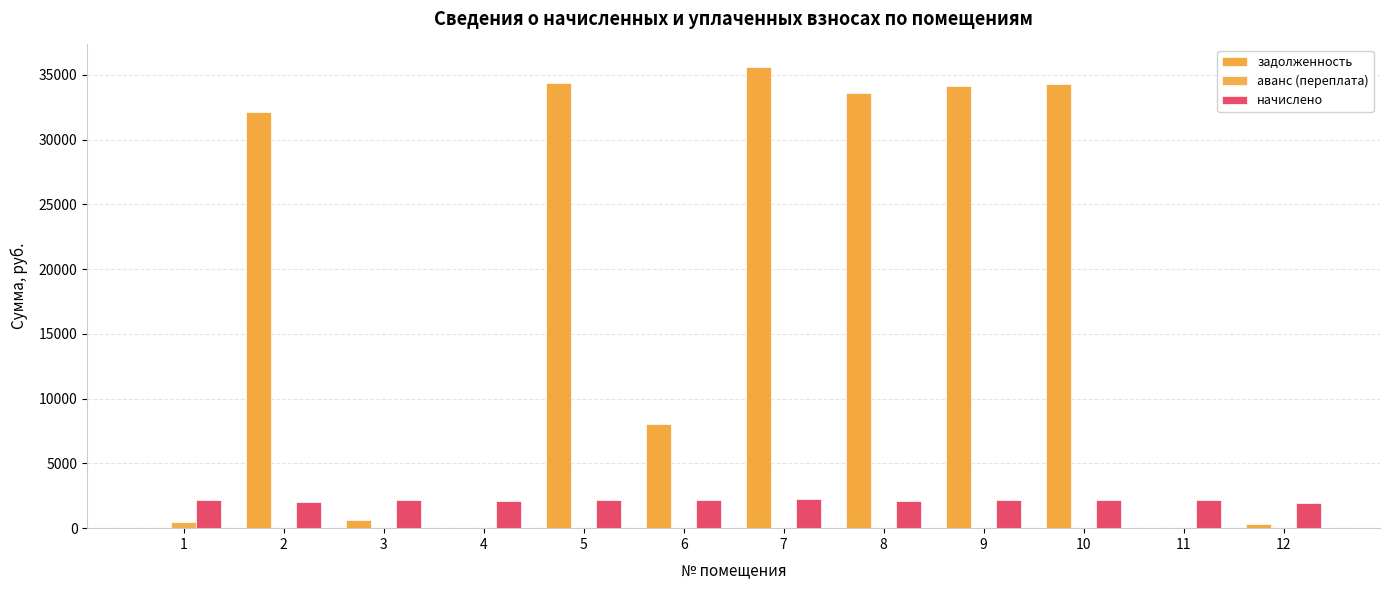

How many data points in задолженность are above 32157?

6